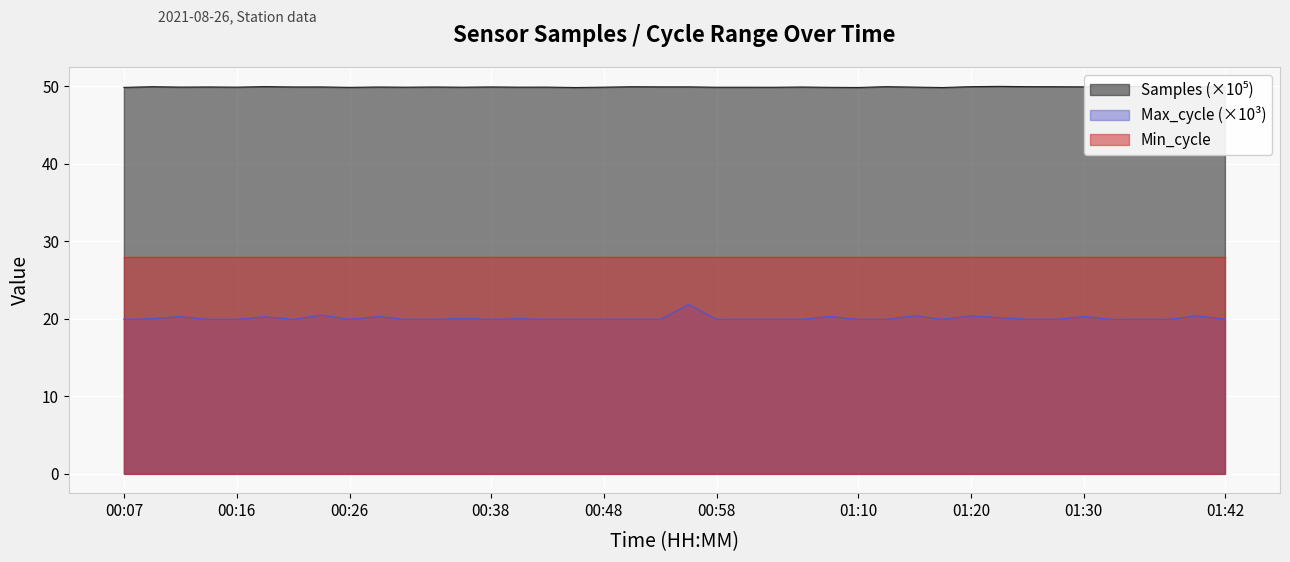

What is the average value of the Samples series?

49.9